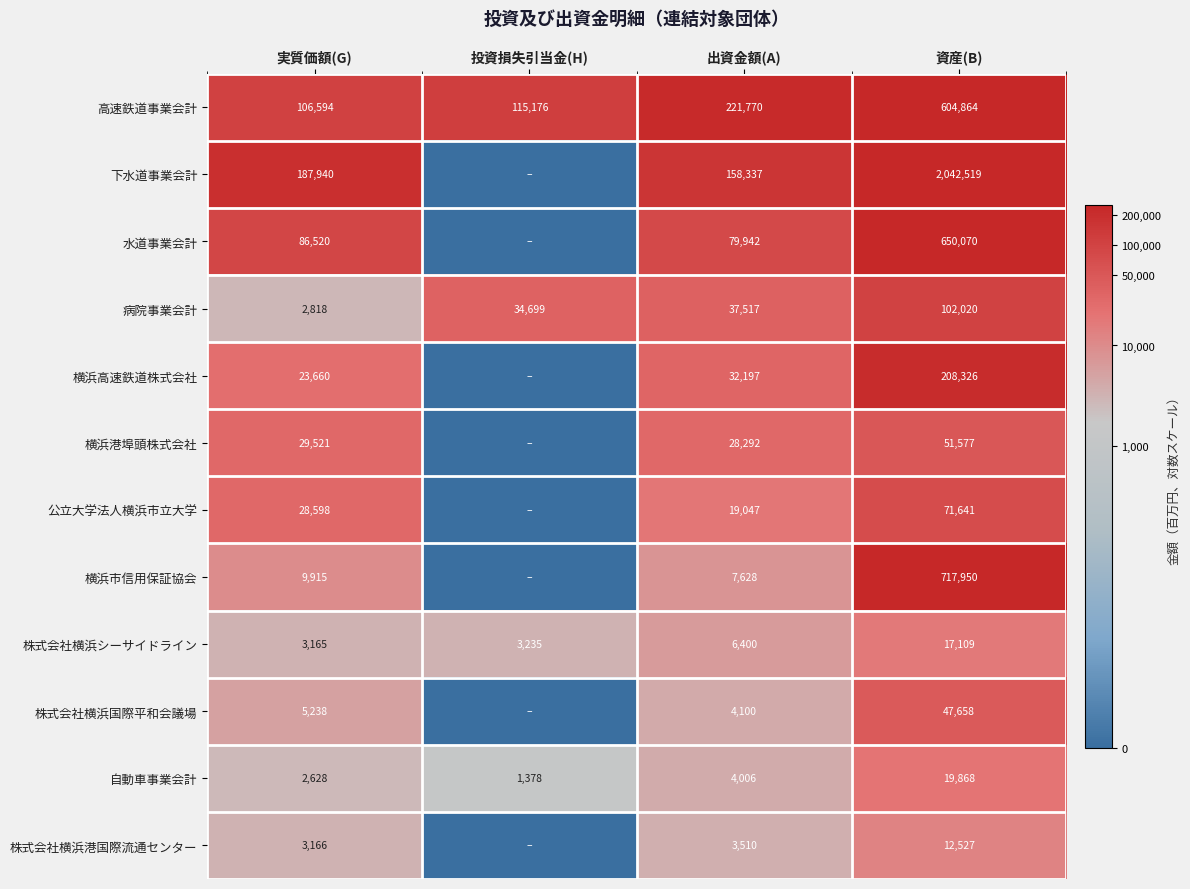

At which category does the chart reach its minimum across all series?

投資損失引当金(H)